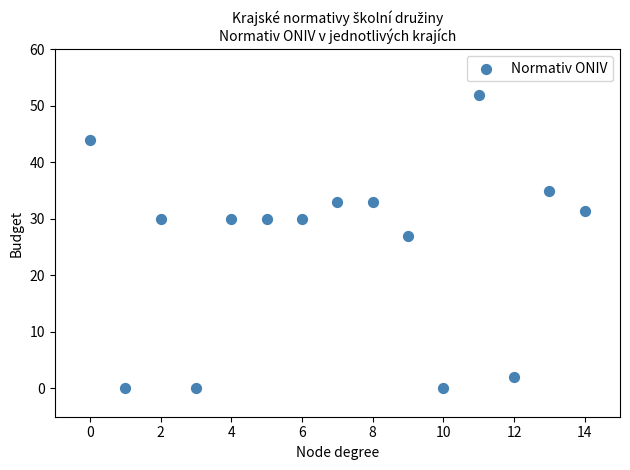

What Y value in the scatter plot is closest to 26?

27.0